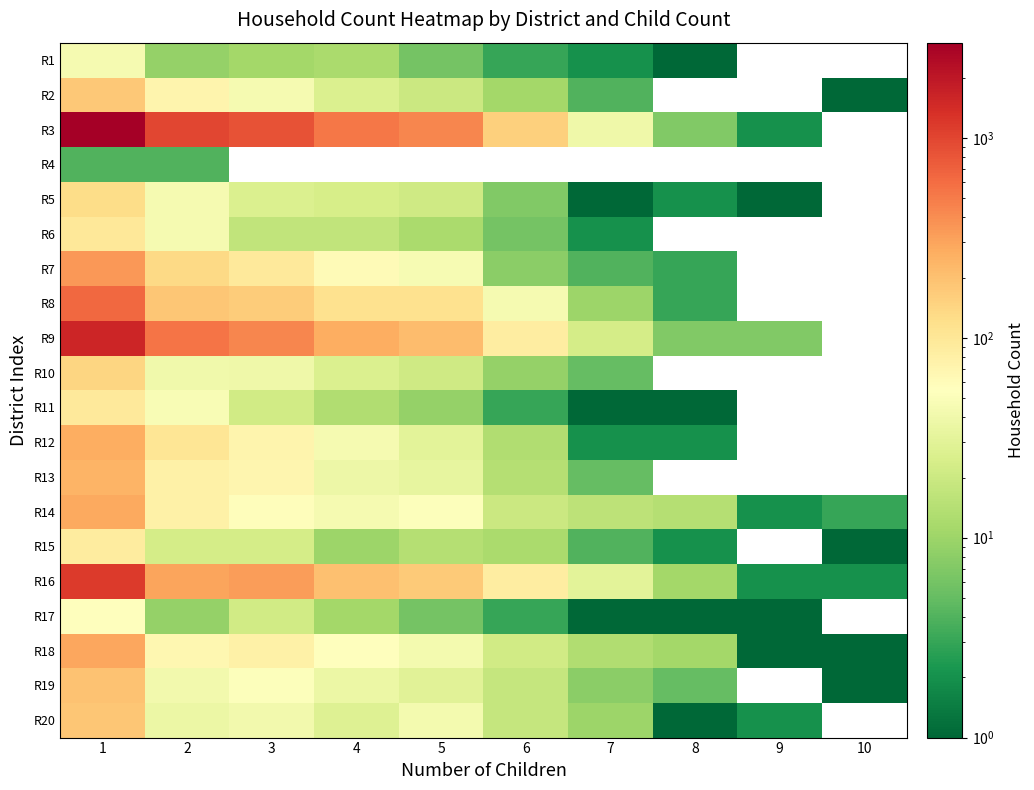

What is the difference between the highest and lowest values at 8?

13.0